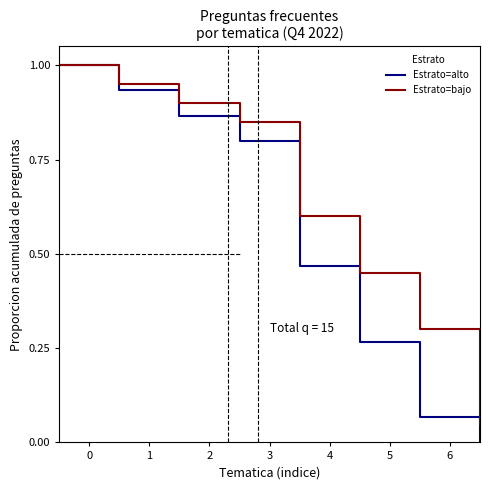

Rank the series by their average value, from lowest to highest.

Estrato=alto, Estrato=bajo